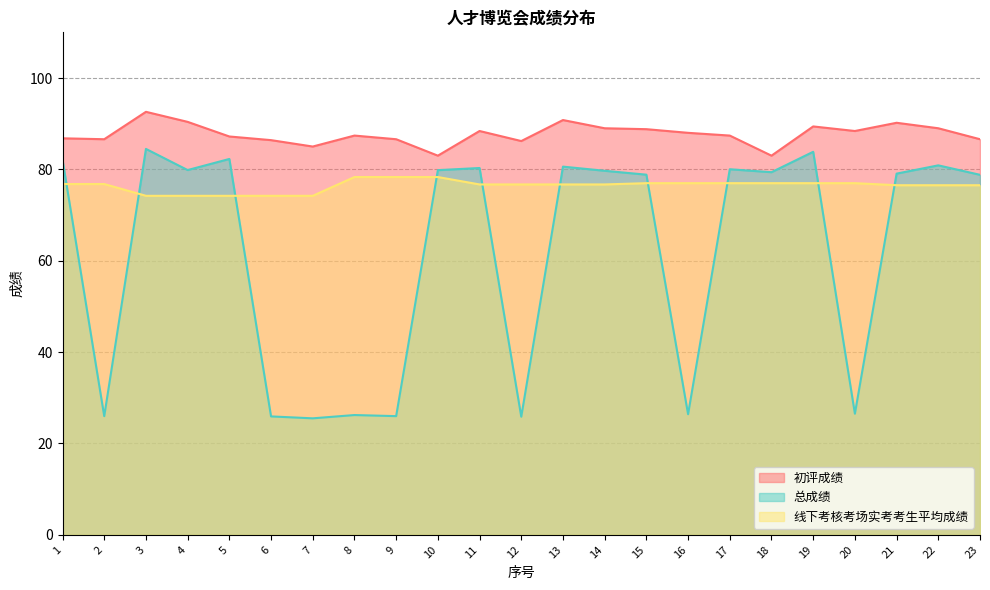

Which category has the highest value in the 总成绩 series?

3